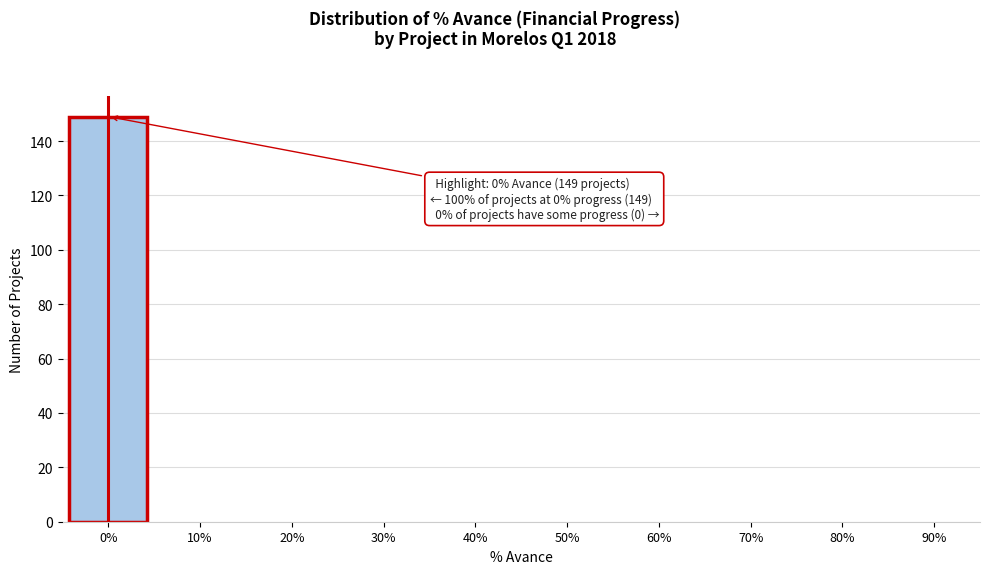

Reading left to right, extract all data points from this chart.

0%=149	10%=0	20%=0	30%=0	40%=0	50%=0	60%=0	70%=0	80%=0	90%=0